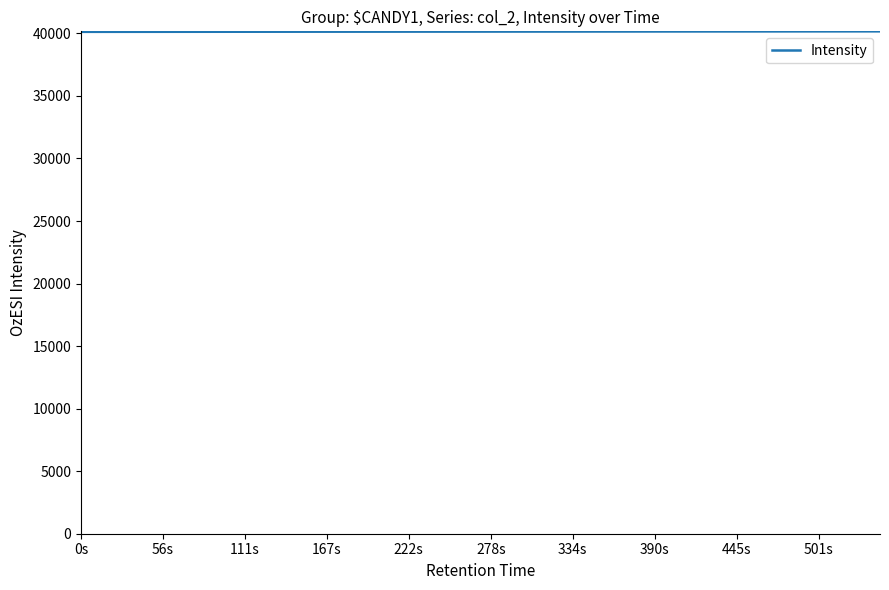

What is the minimum value shown in the chart?

40126